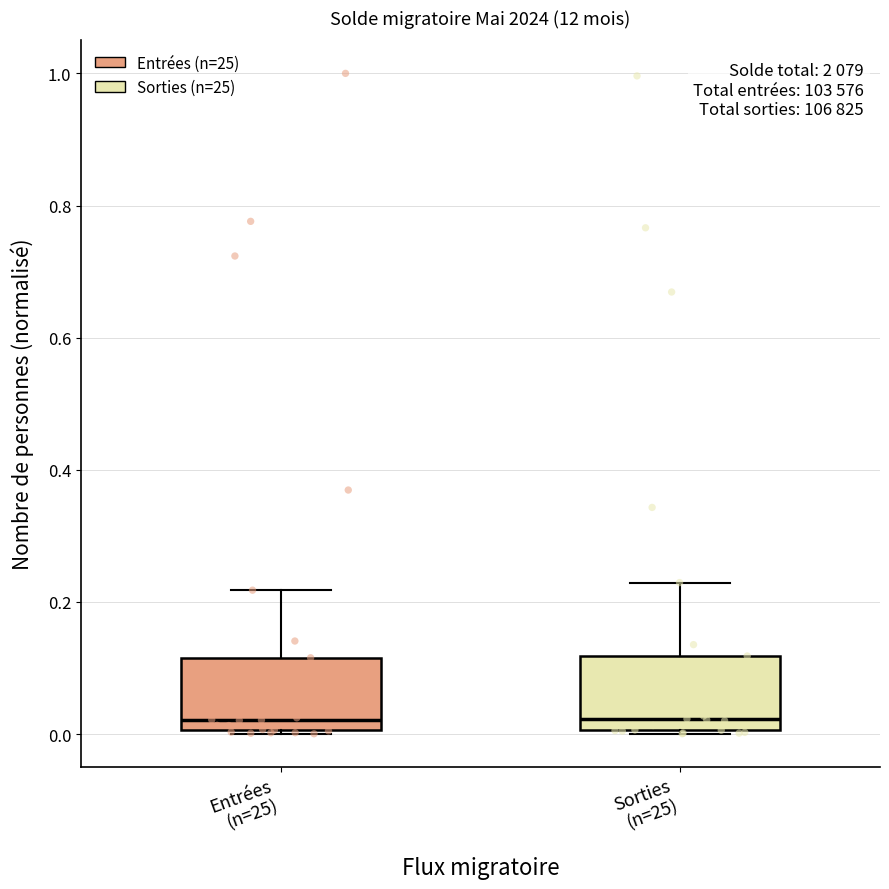

Reading left to right, read every box against the y-axis: the position of its median line, the range the box covers, and the ends of its whiskers. The values are not printed on the chart, so give them approximately, as read against the axis.

Entrées (n=25): median 0.02, box 0.00 to 0.12, whiskers 0.00 to 0.22
Sorties (n=25): median 0.02, box 0.00 to 0.12, whiskers 0.00 to 0.22